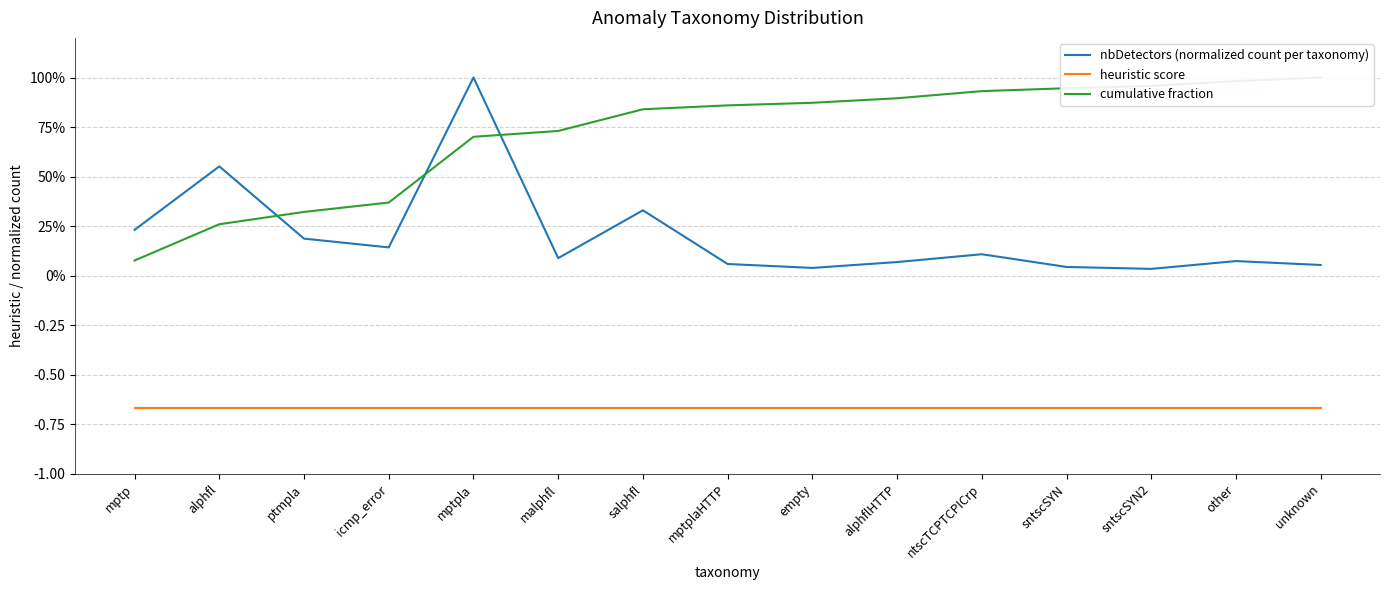

What is the smallest value displayed?

-0.7